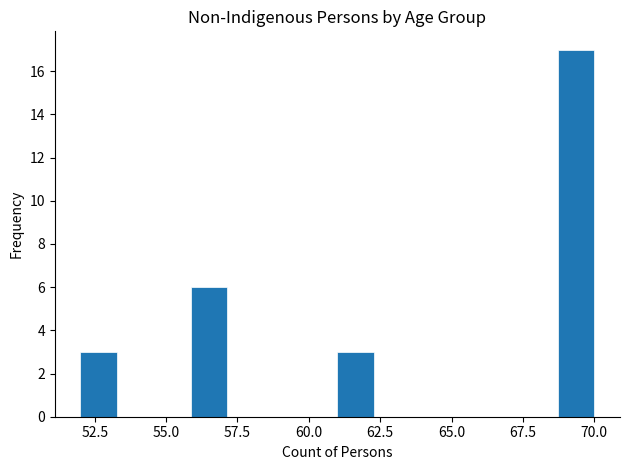

Read against the x-axis, roughly where is the centre of the tallest bar?

69.5